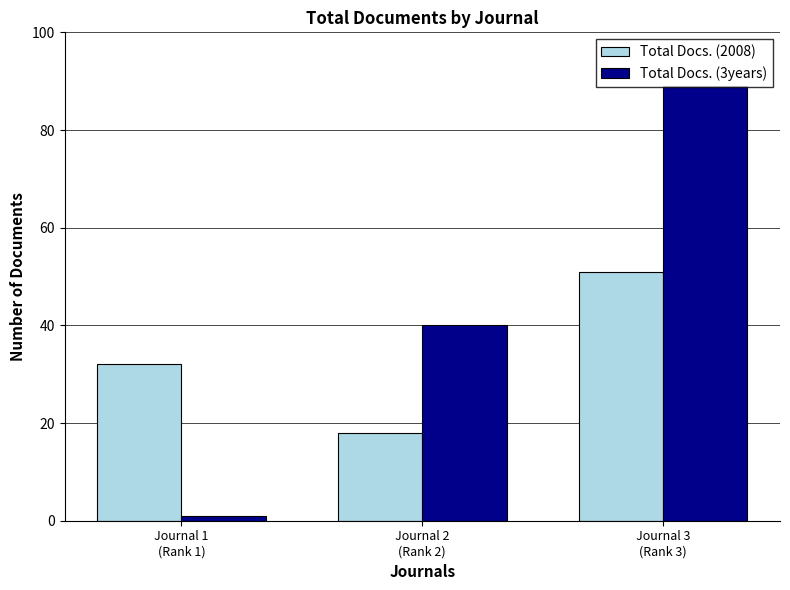

Is it true that Total Docs. (2008) equals 18 at Journal 2
(Rank 2)?

True